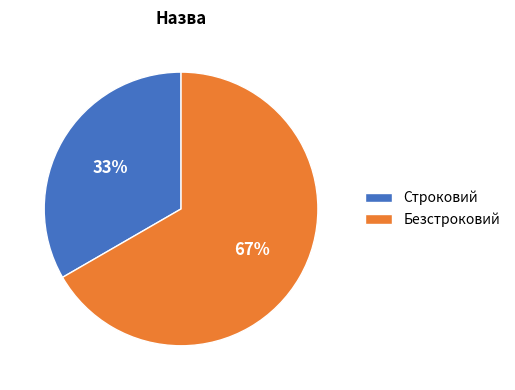

Do Безстроковий and Строковий together represent more than half of the pie?

Yes